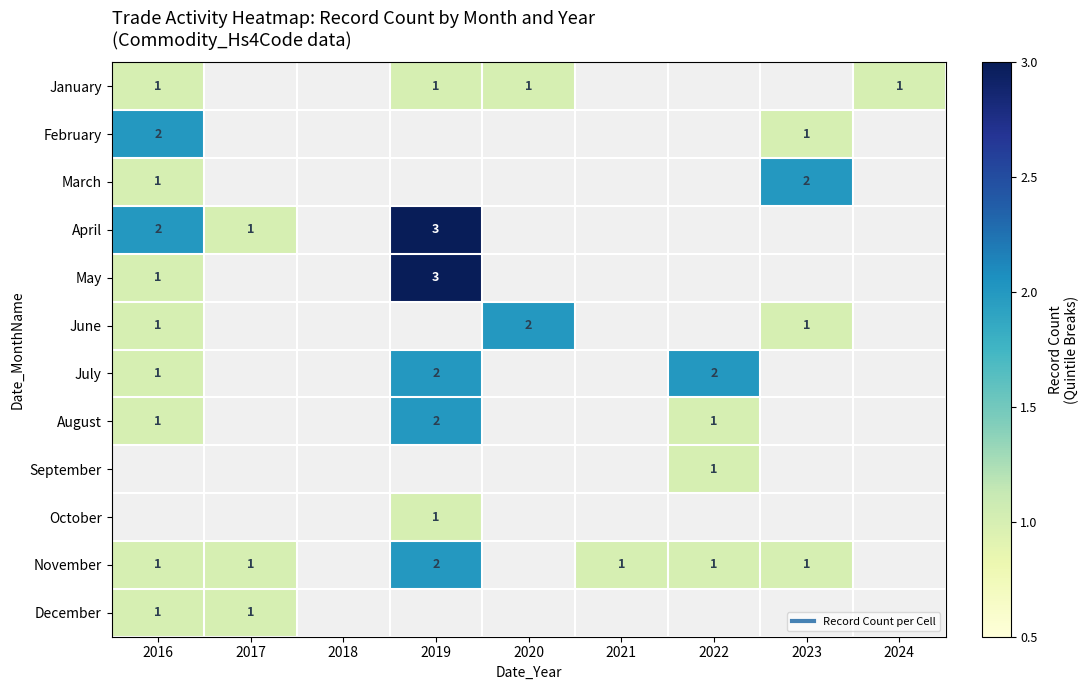

Between 2017 and 2019, which is larger?

2019